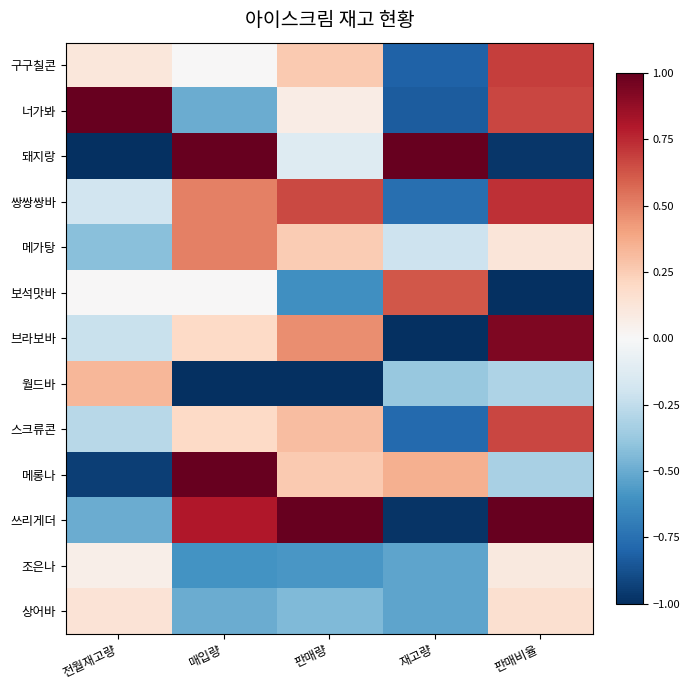

List the series in order of their peak value, lowest first.

조은나, 상어바, 월드바, 메가탕, 보석맛바, 스크류콘, 구구칠콘, 쌍쌍쌍바, 브라보바, 너가봐, 돼지랑, 메롱나, 쓰리게더